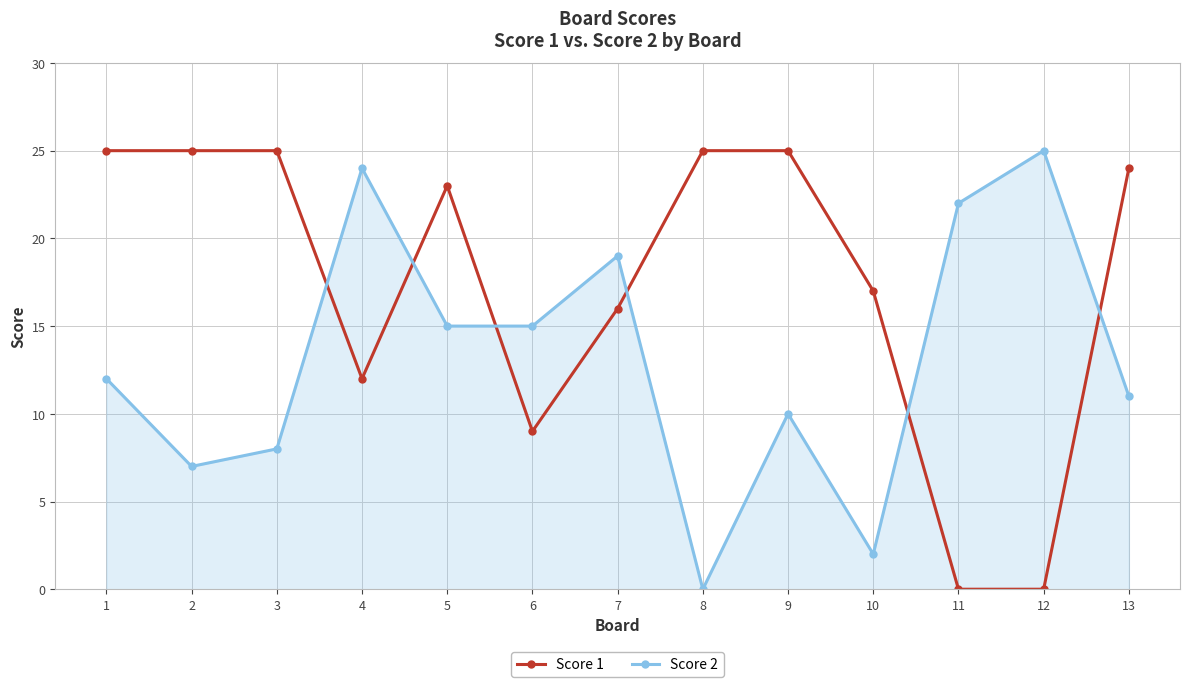

Between which two adjacent categories do Score 1 and Score 2 first intersect?

3 and 4